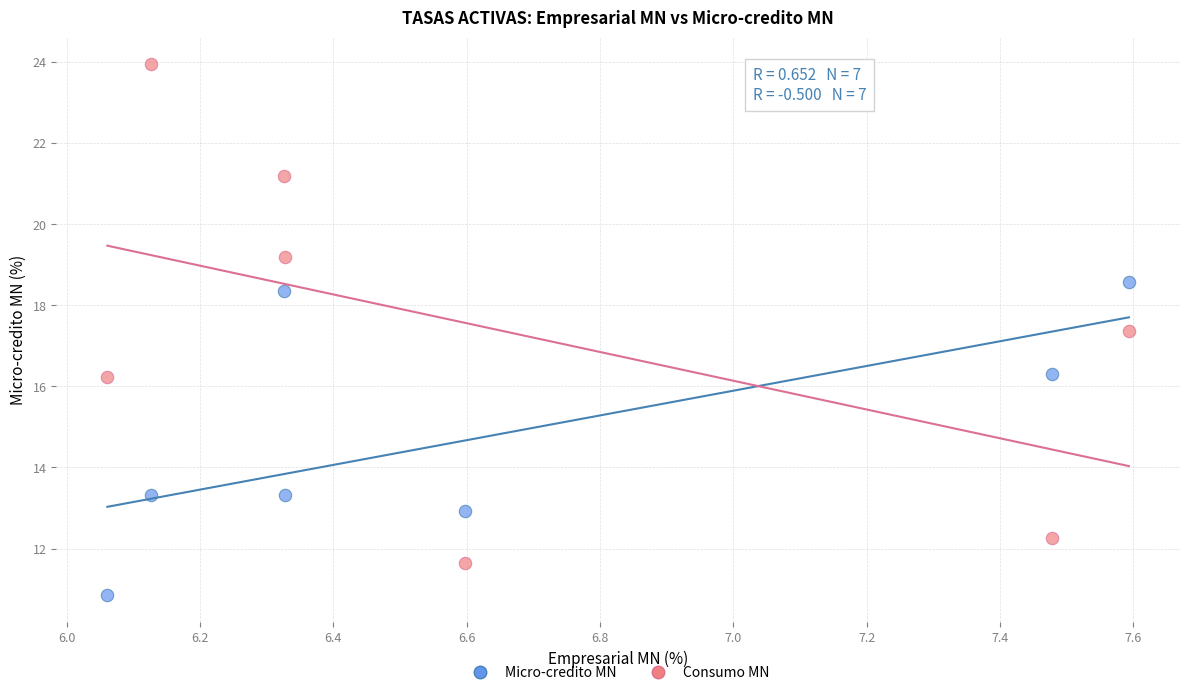

Across all data points, what is the range of Y values (max minus min)?

13.1